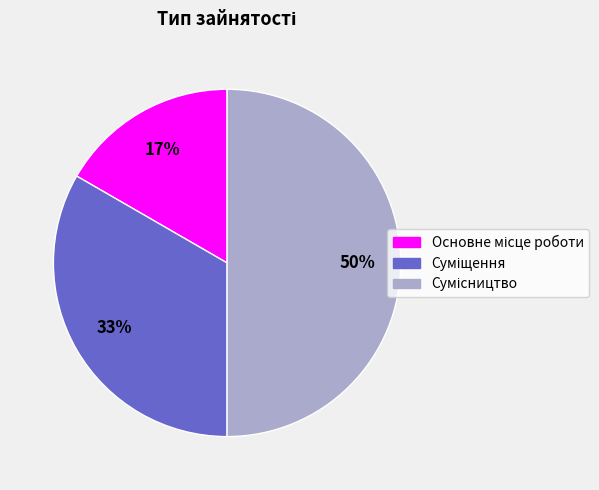

To the nearest percent, what is the difference between the largest and smallest slice percentages?

33%